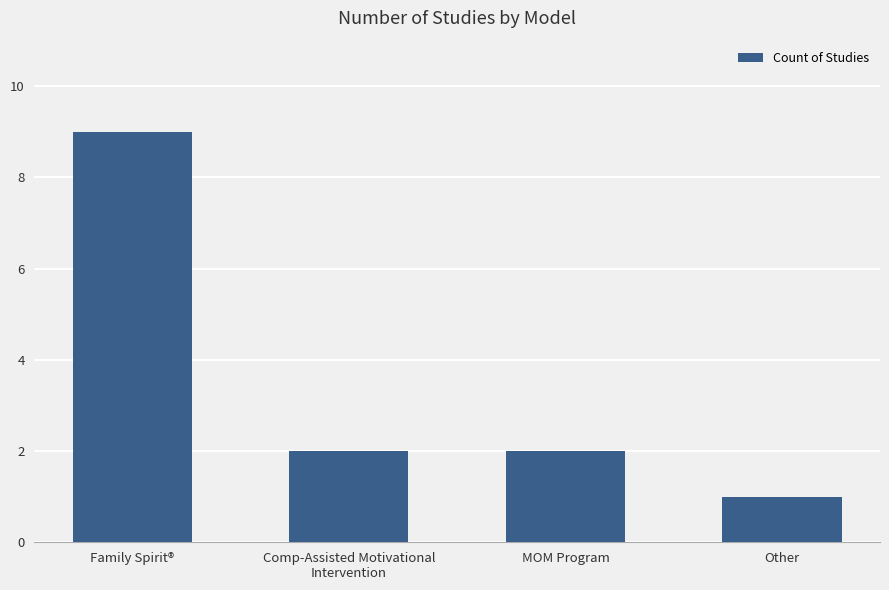

How many values are between 2 and 9?

3